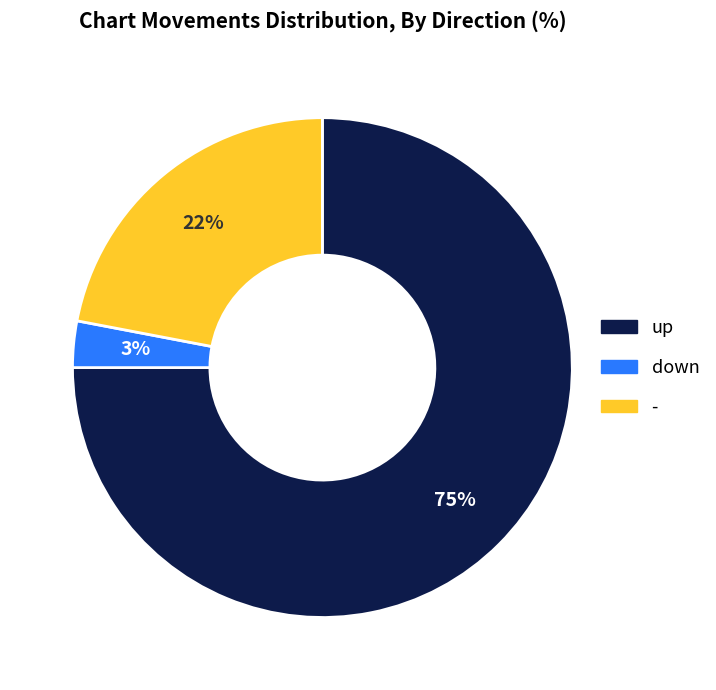

Combined, do - and down account for over 50%?

No